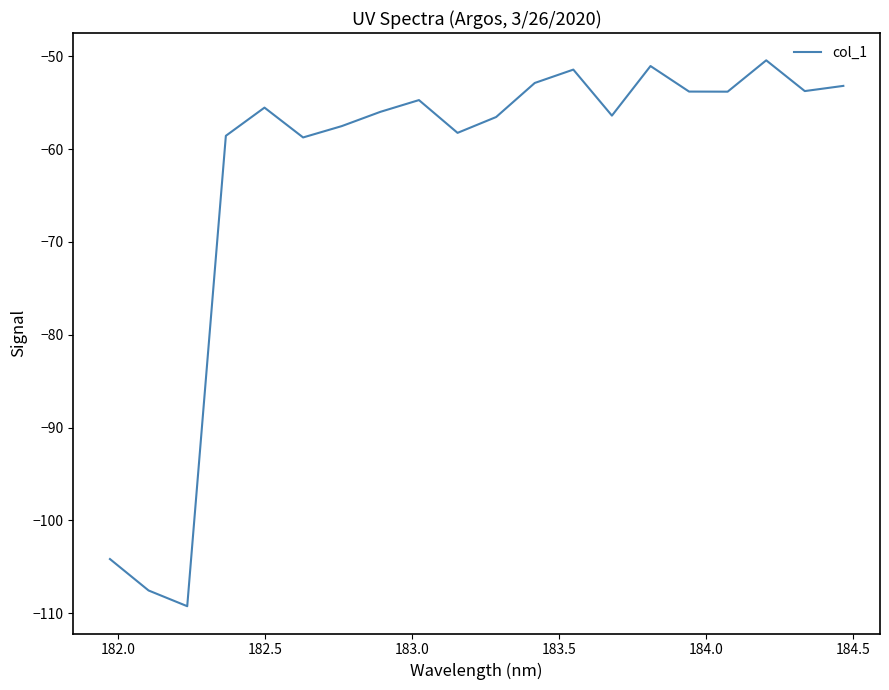

What is the smallest value displayed?

-109.2